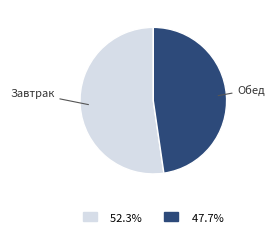

How many segments does this pie chart have?

2